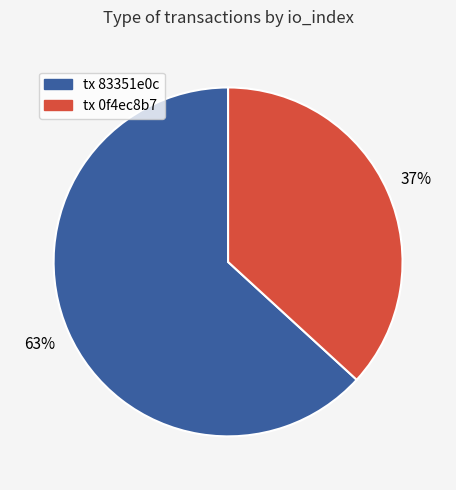

Is the sum of tx 83351e0c and tx 0f4ec8b7 greater than half?

Yes